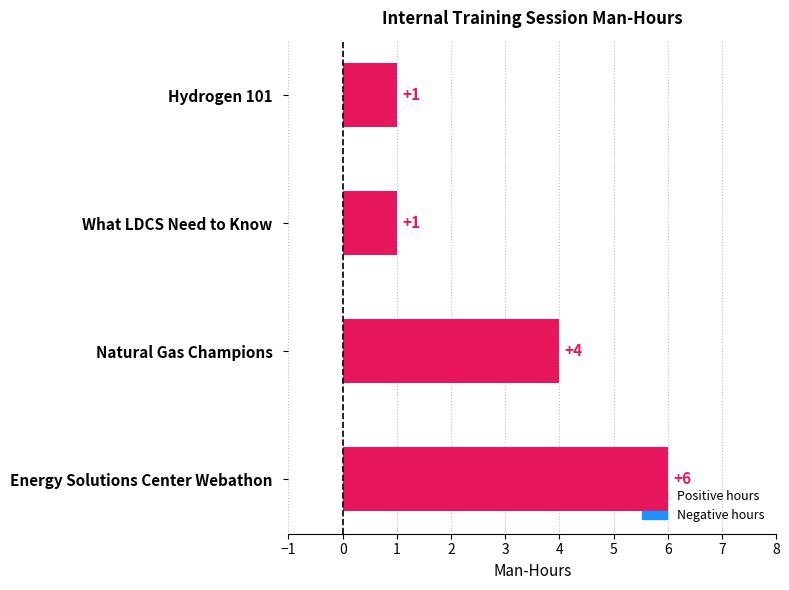

How many data points does each series have?

4